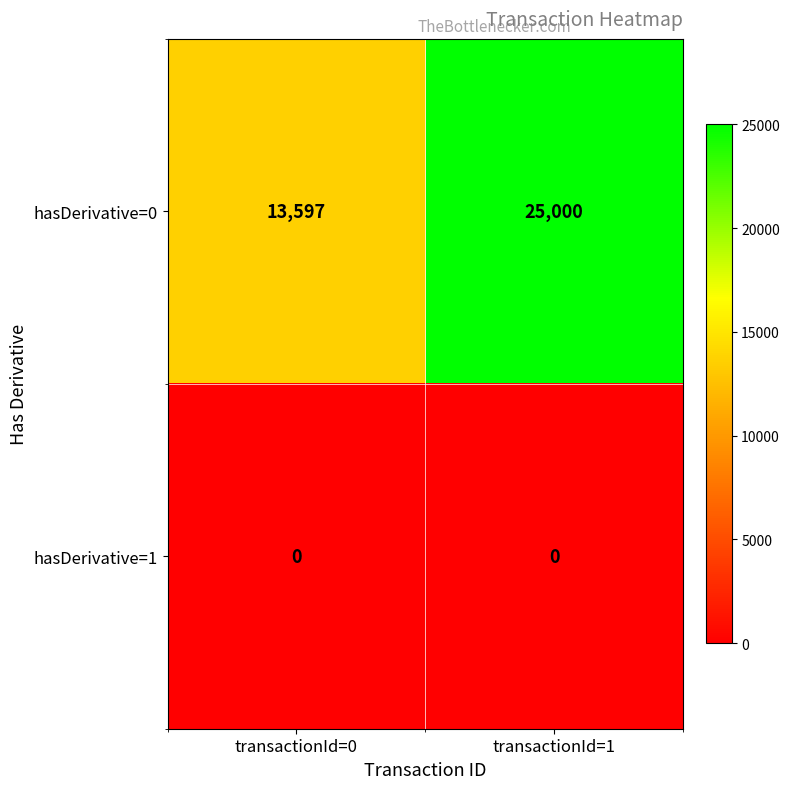

Where is hasDerivative=0 nearest to the value 19298?

transactionId=0